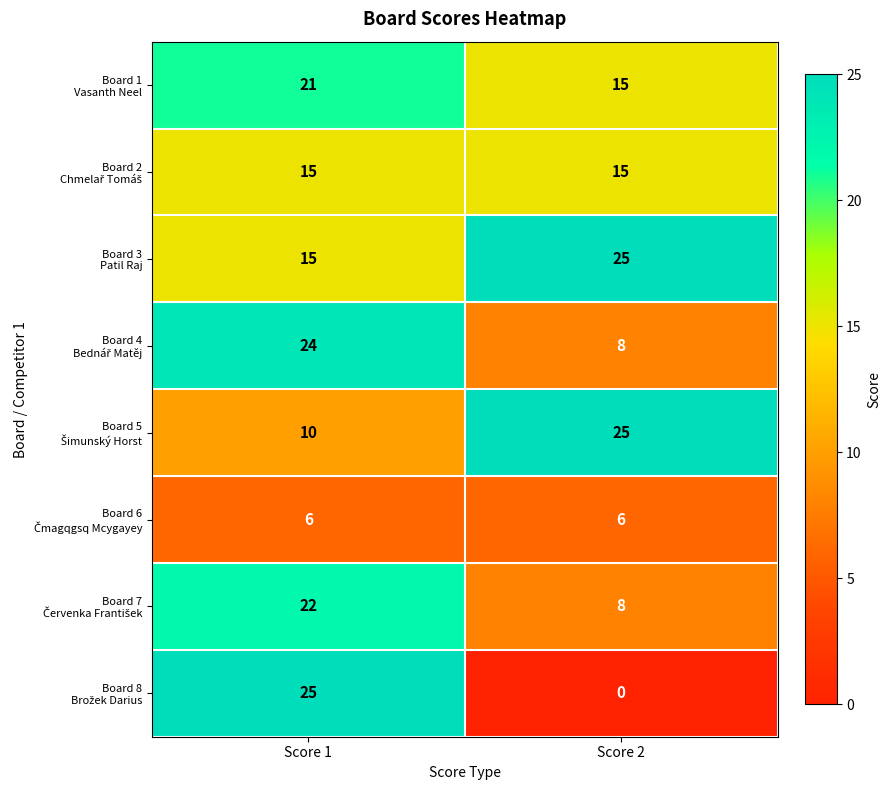

At which category is the sum across all series the highest?

Score 1